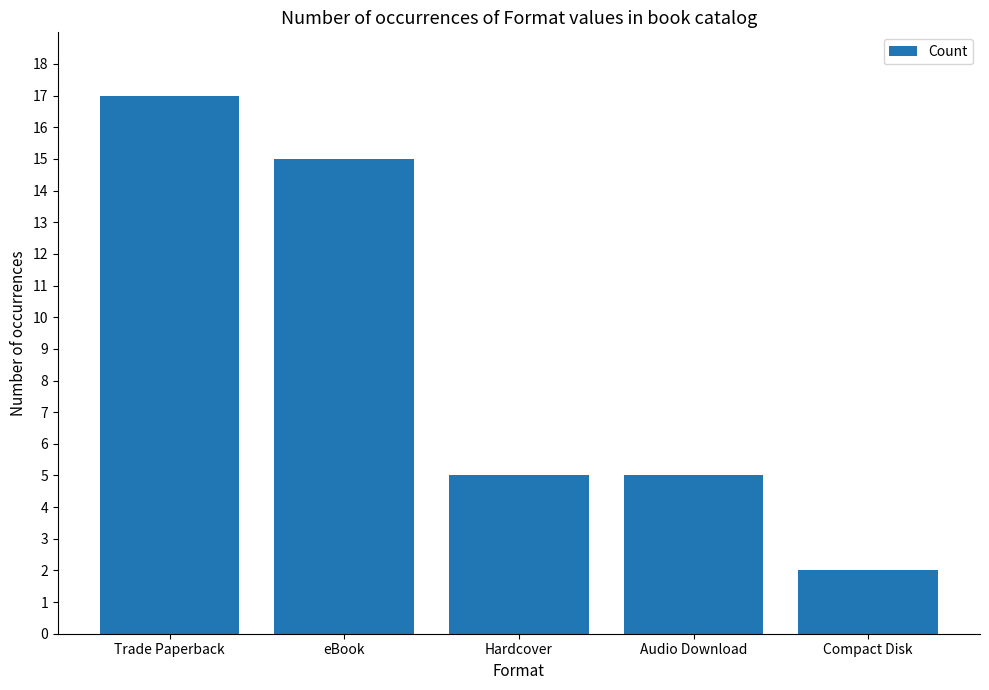

What is the value of the 2nd bar from the left?

15